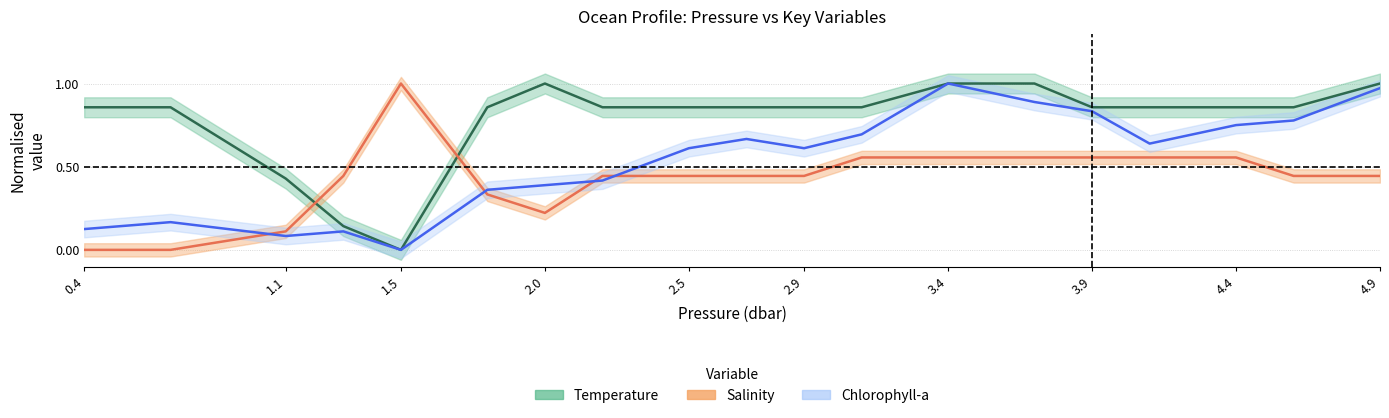

Rank the series at 1.5 from highest to lowest value.

s, t, fchl